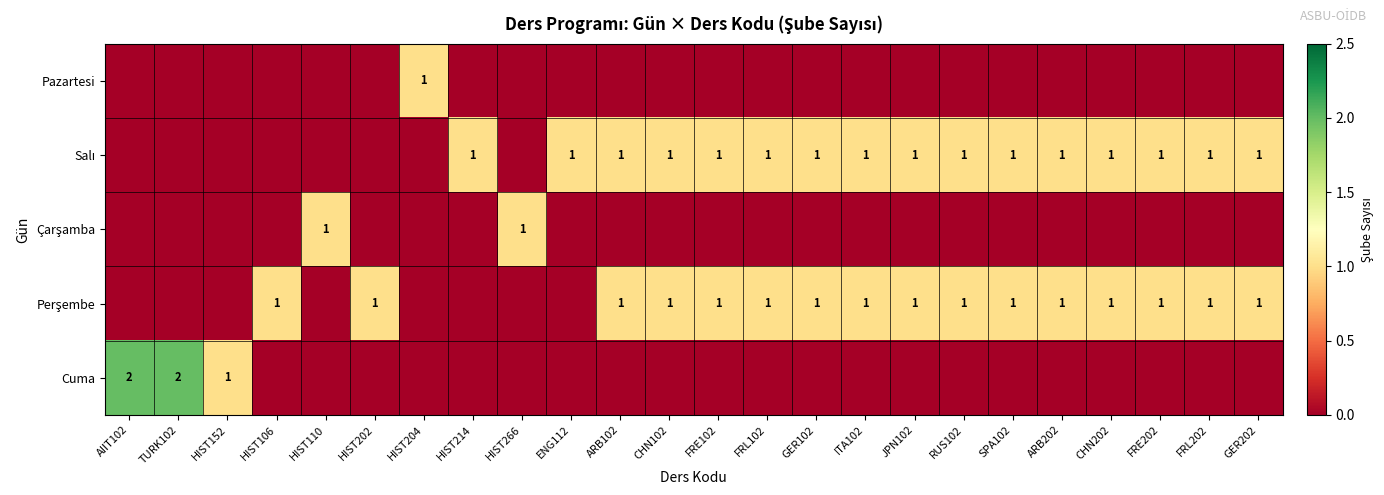

The value of Perşembe at SPA102 is 1. True or false?

True